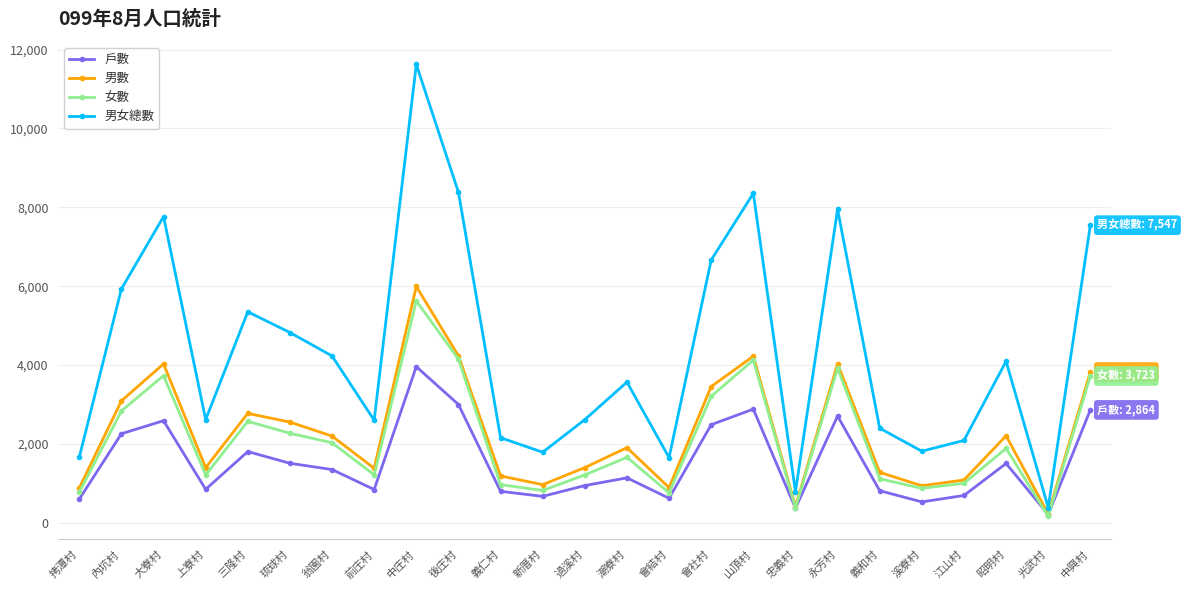

True or false: 男女總數 and 戶數 cross at least once.

False